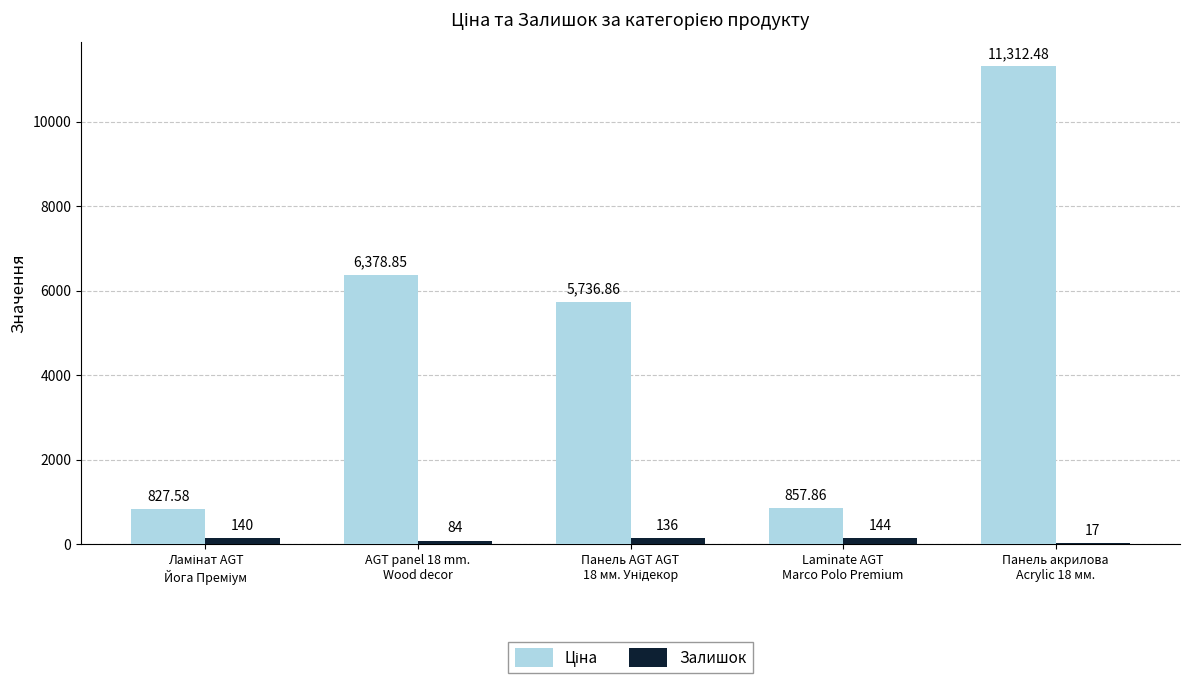

Does the chart contain stacked bars?

No